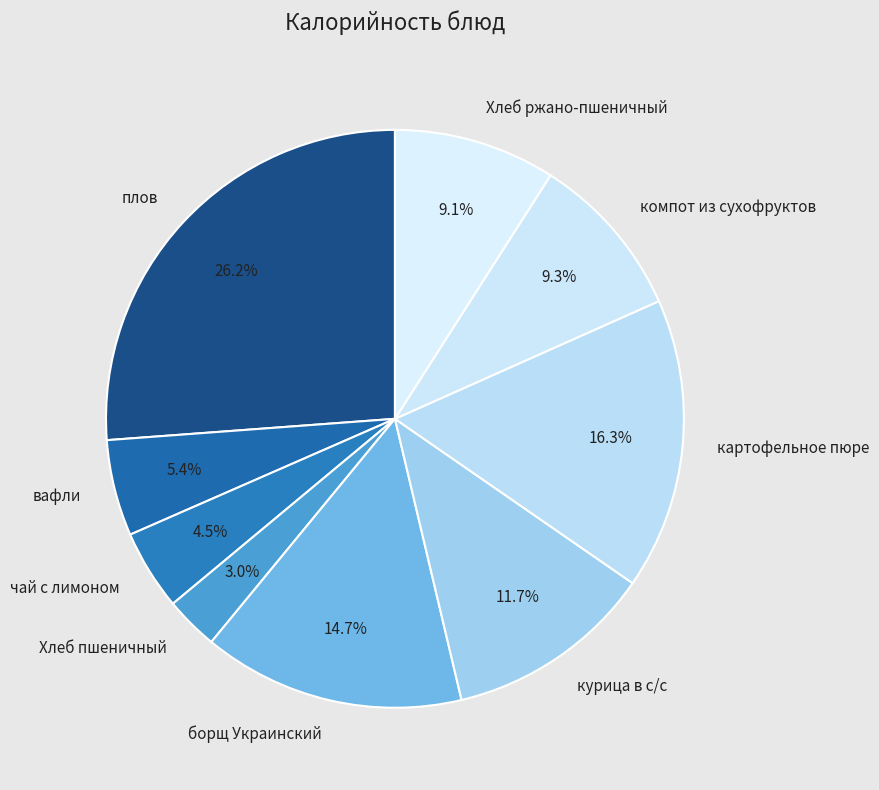

To the nearest percent, what portion does борщ Украинский represent?

15%